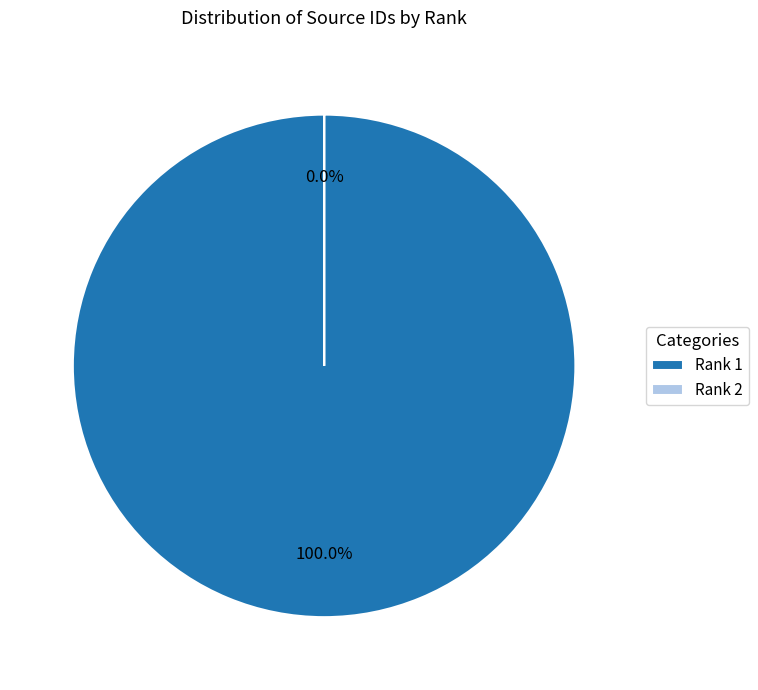

Rank the categories by value from highest to lowest.

1, 2